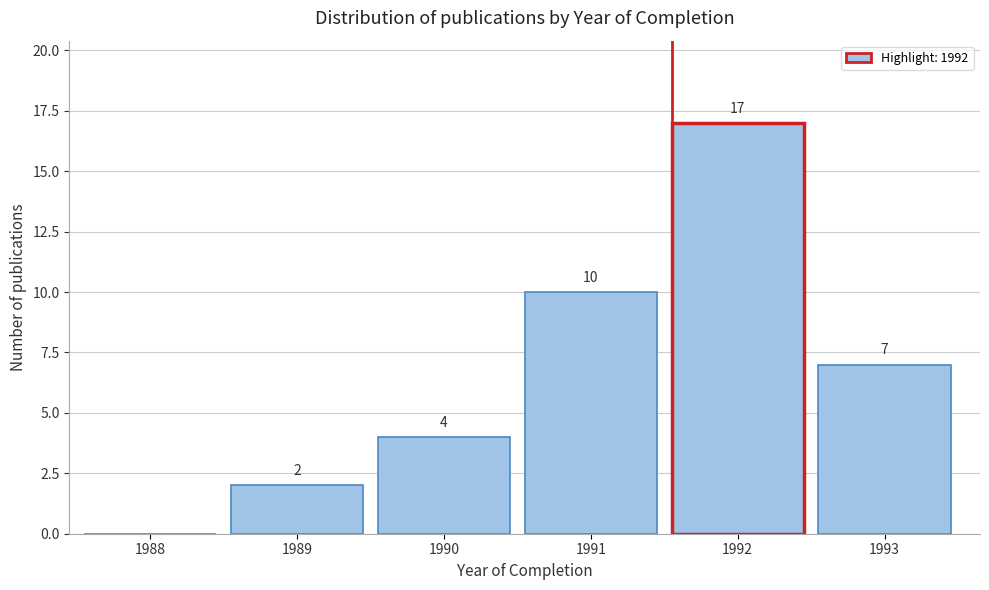

Reading left to right, transcribe all the data shown in this chart.

1988=0	1989=2	1990=4	1991=10	1992=17	1993=7